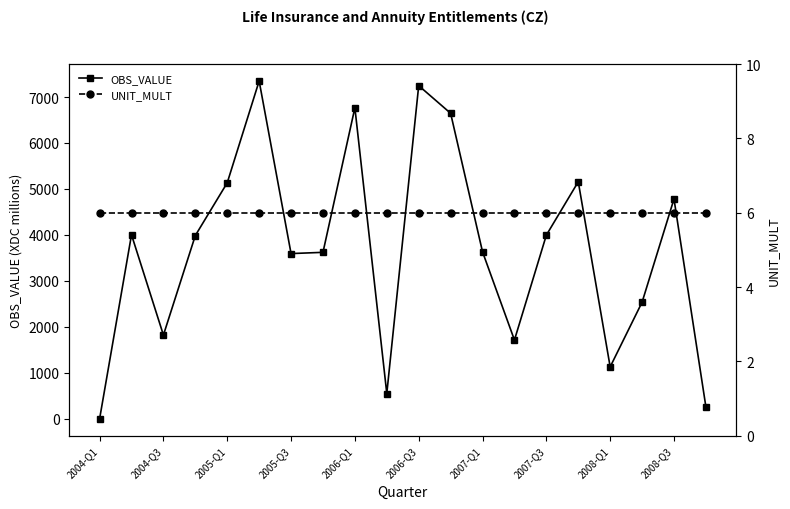

What are all the series names shown in the legend?

OBS_VALUE, UNIT_MULT